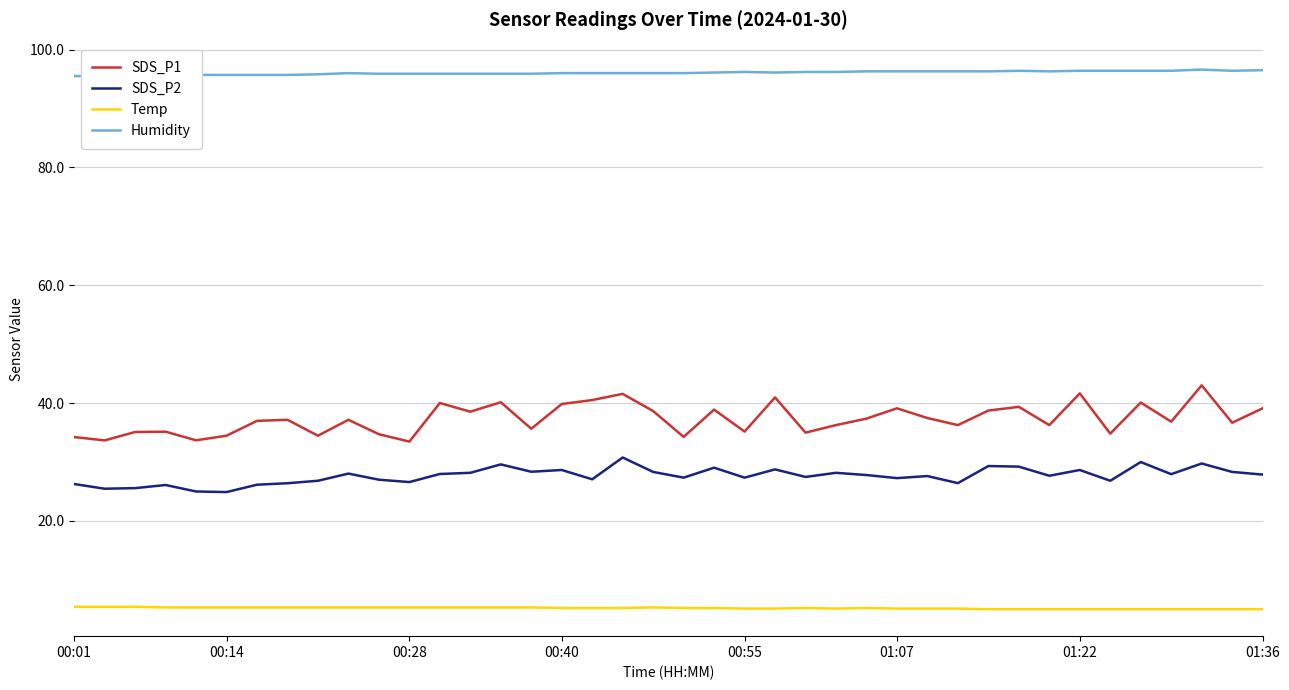

Does the chart have visible grid lines?

Yes